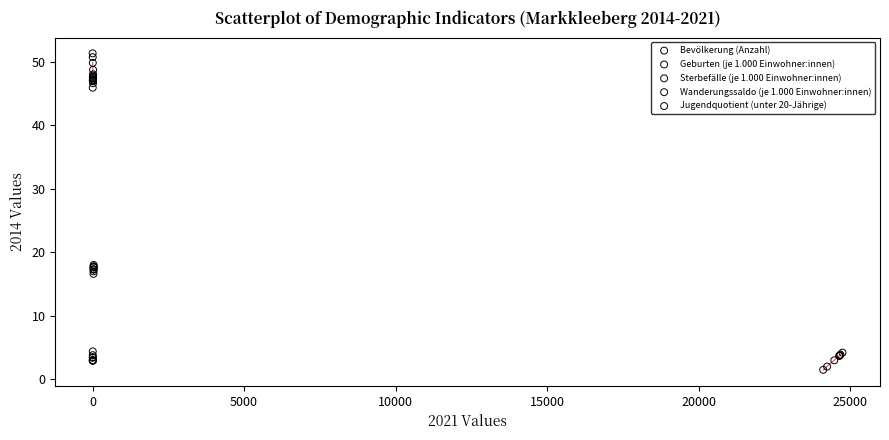

What are all the series names shown in the legend?

Bevölkerung (Anzahl), Geburten (je 1.000 Einwohner:innen), Sterbefälle (je 1.000 Einwohner:innen), Wanderungssaldo (je 1.000 Einwohner:innen), Jugendquotient (unter 20-Jährige)